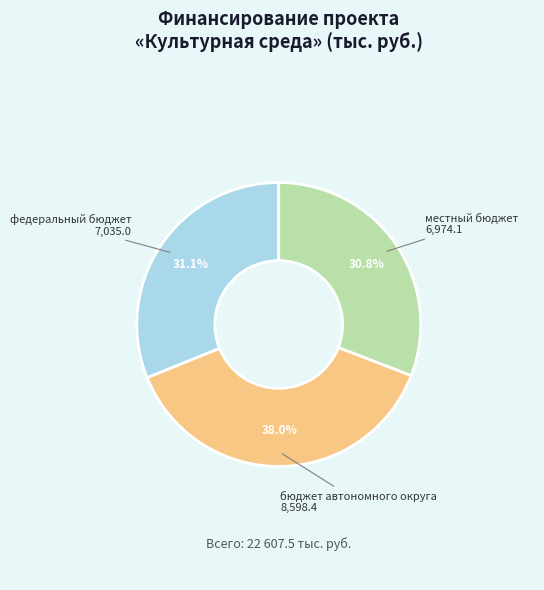

Count the number of slices in the pie.

3